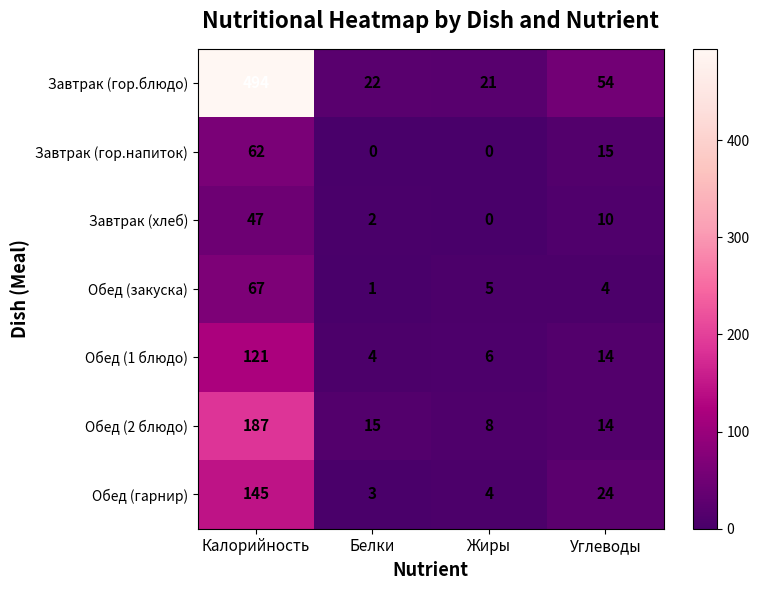

Rank the series by their maximum value, from lowest to highest.

Завтрак (хлеб), Завтрак (гор.напиток), Обед (закуска), Обед (1 блюдо), Обед (гарнир), Обед (2 блюдо), Завтрак (гор.блюдо)